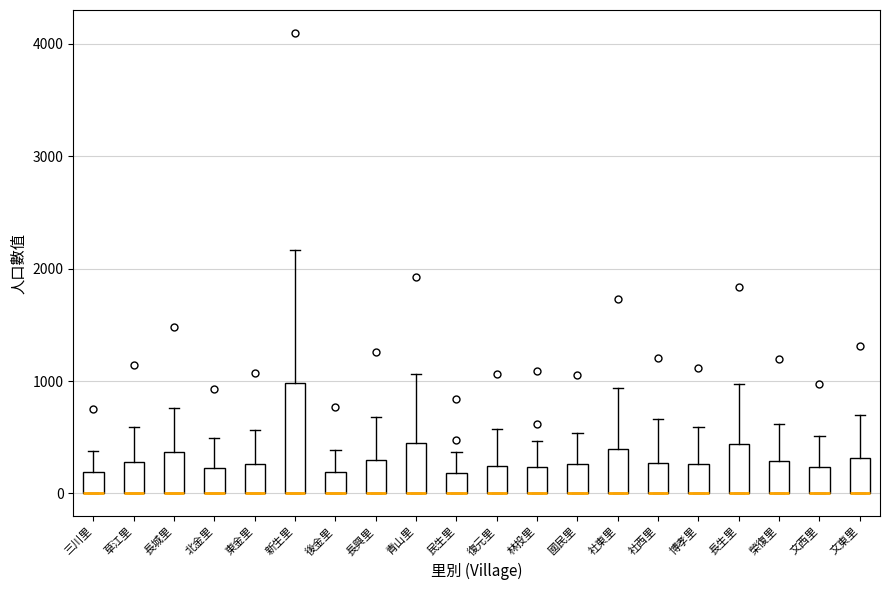

Where does the upper whisker of the box for 後金里 end on the y-axis? The values are not printed on the chart, so give them approximately, as read against the axis.

400